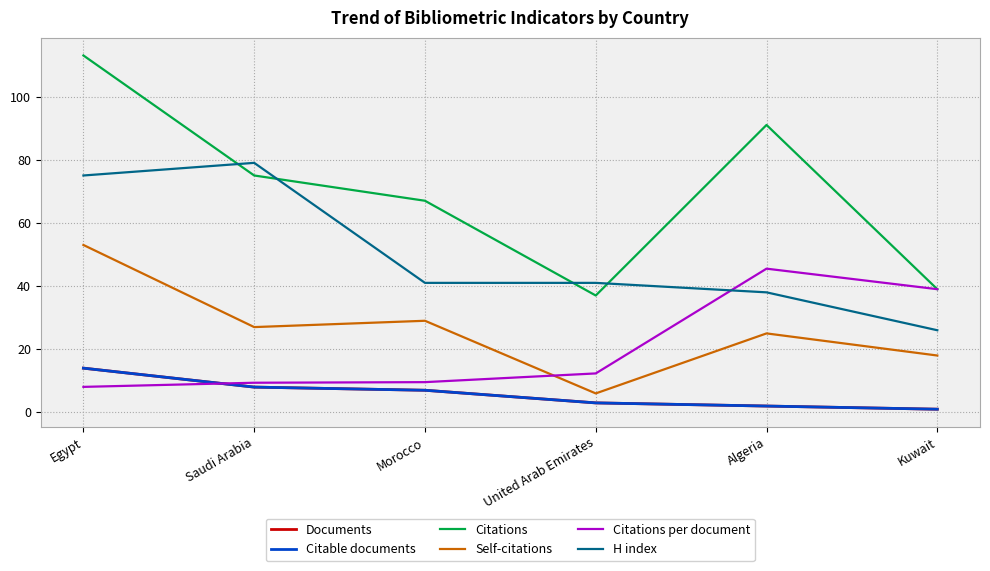

Reading left to right, what are all the values shown in this chart?

Documents: Egypt=14.0	Saudi Arabia=8.0	Morocco=7.0	United Arab Emirates=3.0	Algeria=2.0	Kuwait=1.0
Citable documents: Egypt=14.0	Saudi Arabia=8.0	Morocco=7.0	United Arab Emirates=3.0	Algeria=2.0	Kuwait=1.0
Citations: Egypt=113.0	Saudi Arabia=75.0	Morocco=67.0	United Arab Emirates=37.0	Algeria=91.0	Kuwait=39.0
Self-citations: Egypt=53.0	Saudi Arabia=27.0	Morocco=29.0	United Arab Emirates=6.0	Algeria=25.0	Kuwait=18.0
Citations per document: Egypt=8.1	Saudi Arabia=9.4	Morocco=9.6	United Arab Emirates=12.3	Algeria=45.5	Kuwait=39.0
H index: Egypt=75.0	Saudi Arabia=79.0	Morocco=41.0	United Arab Emirates=41.0	Algeria=38.0	Kuwait=26.0